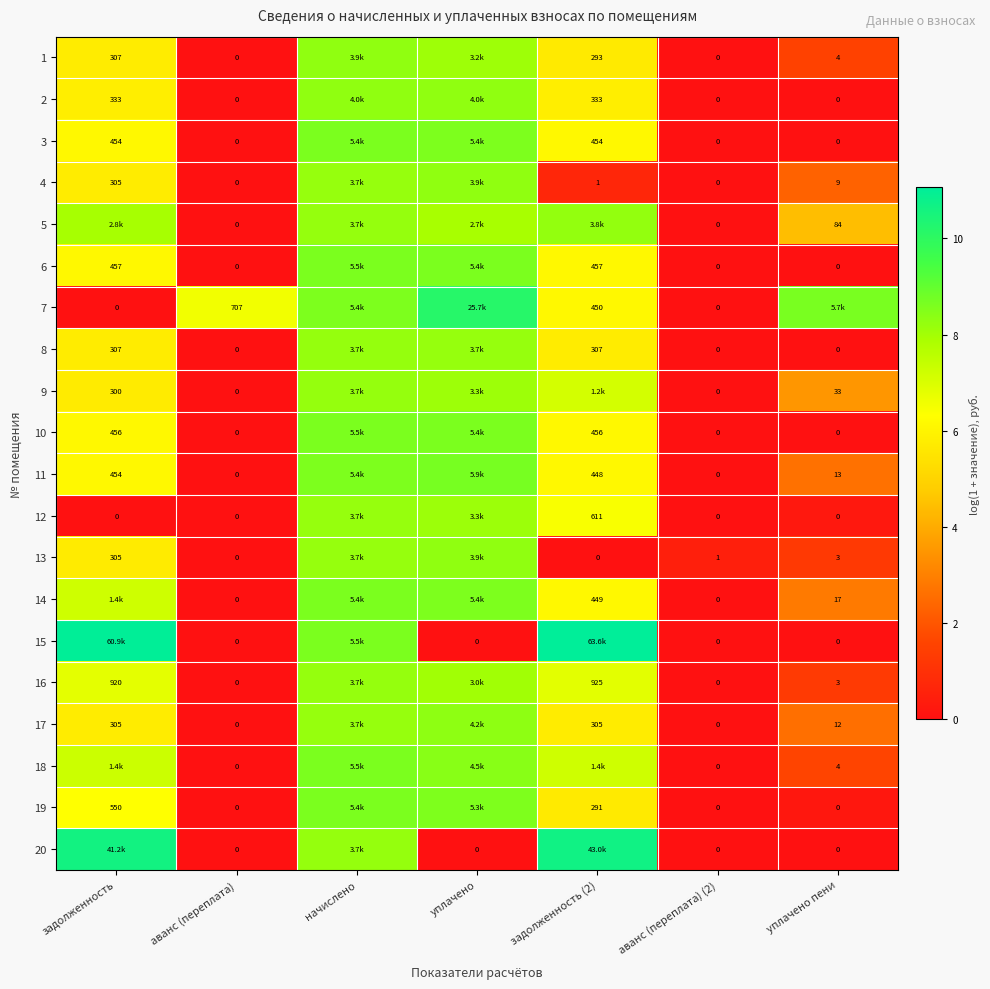

What is the difference between the second highest and second lowest values in the 16 series?

8.0